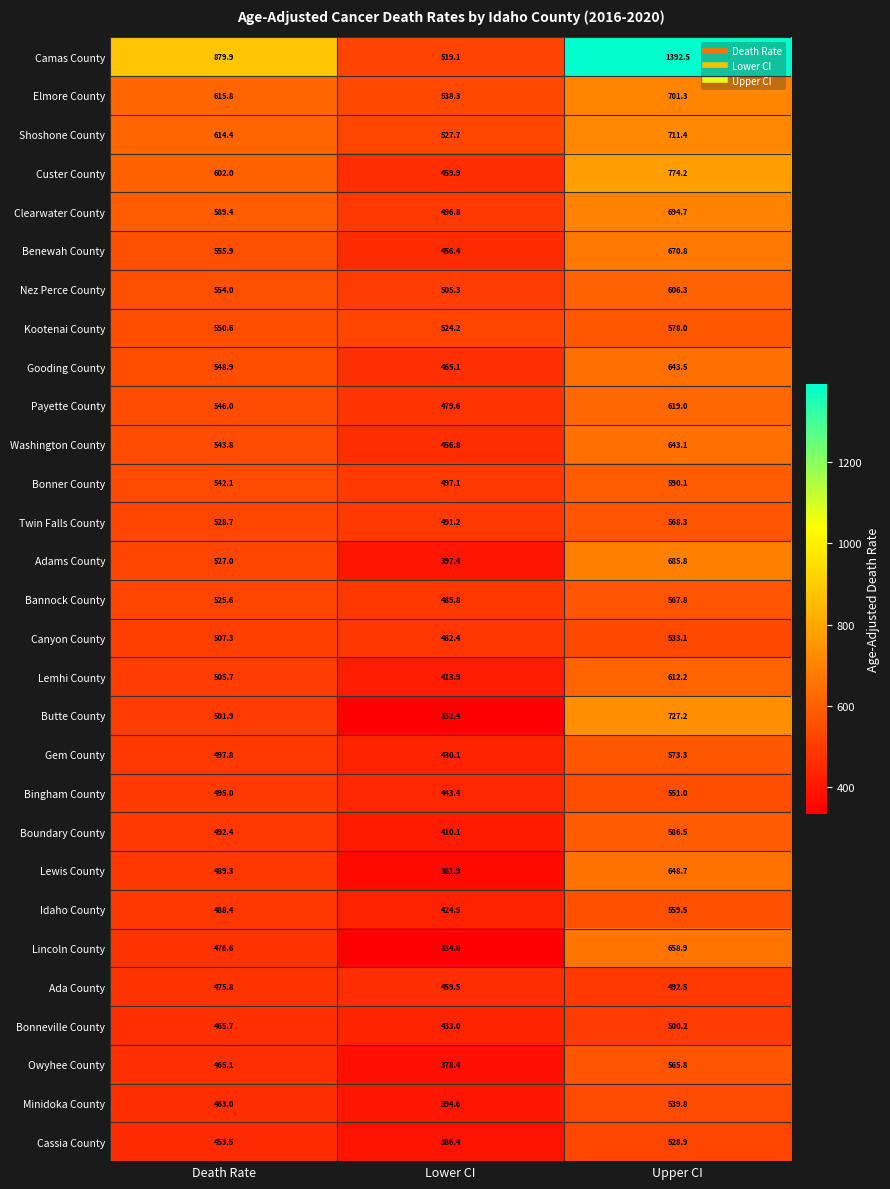

At which label does Lincoln County reach its peak?

Upper CI